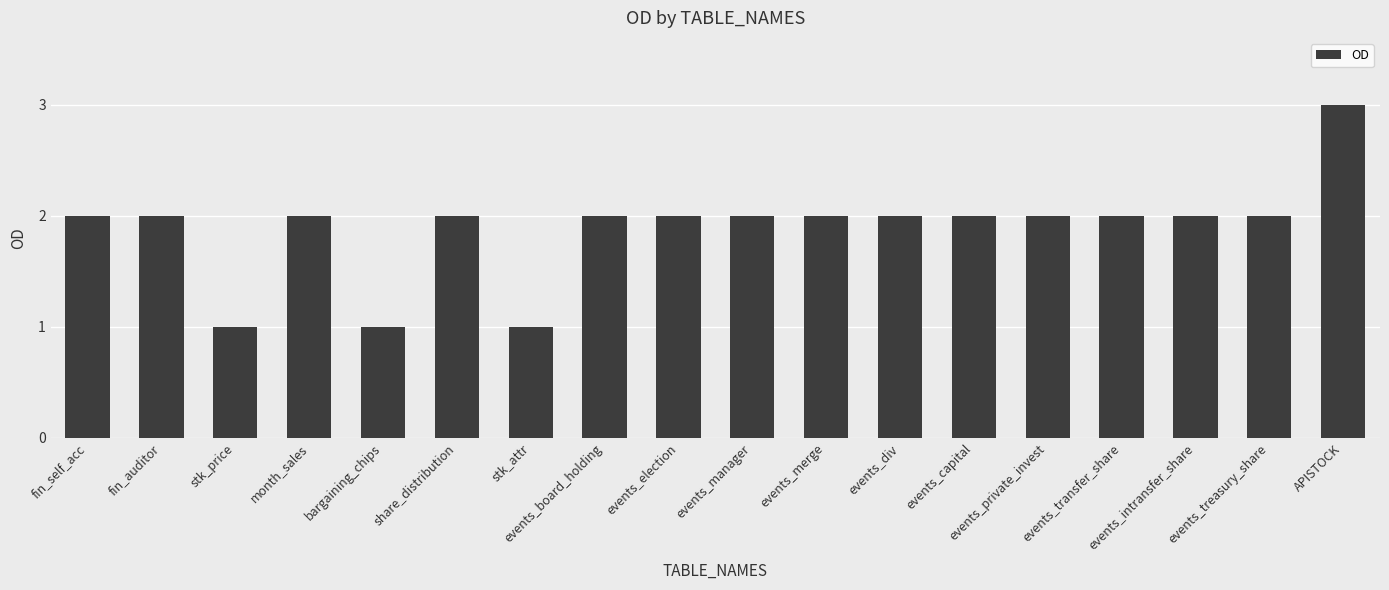

The value at events_capital is 2. True or false?

True